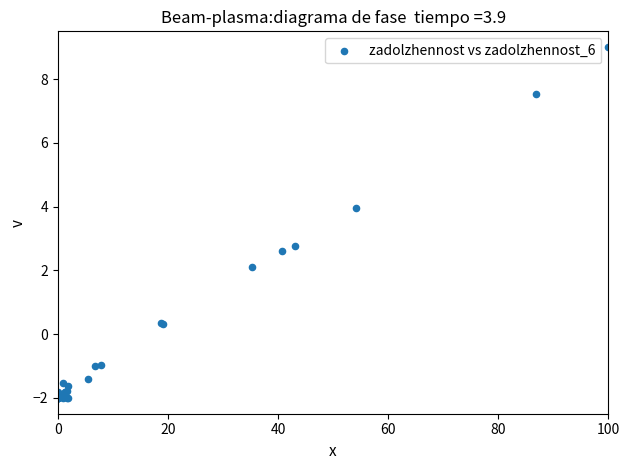

What Y value in the scatter plot is closest to 3?

2.8